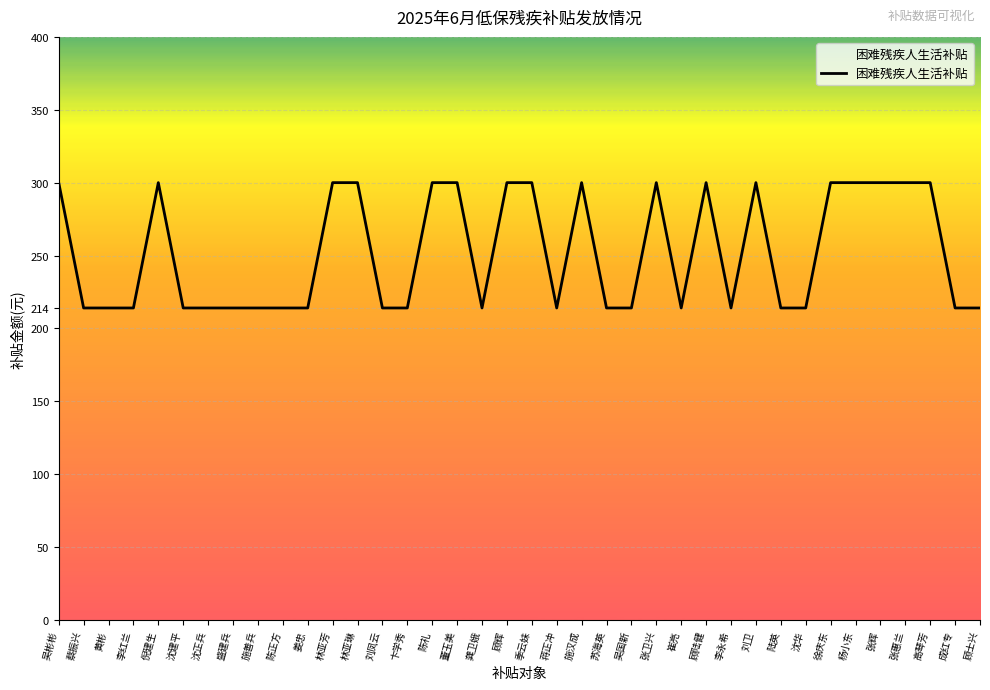

Reading right to left, extract all data points from this chart.

214	214	300	300	300	300	300	214	214	300	214	300	214	300	214	214	300	214	300	300	214	300	300	214	214	300	300	214	214	214	214	214	214	300	214	214	214	300